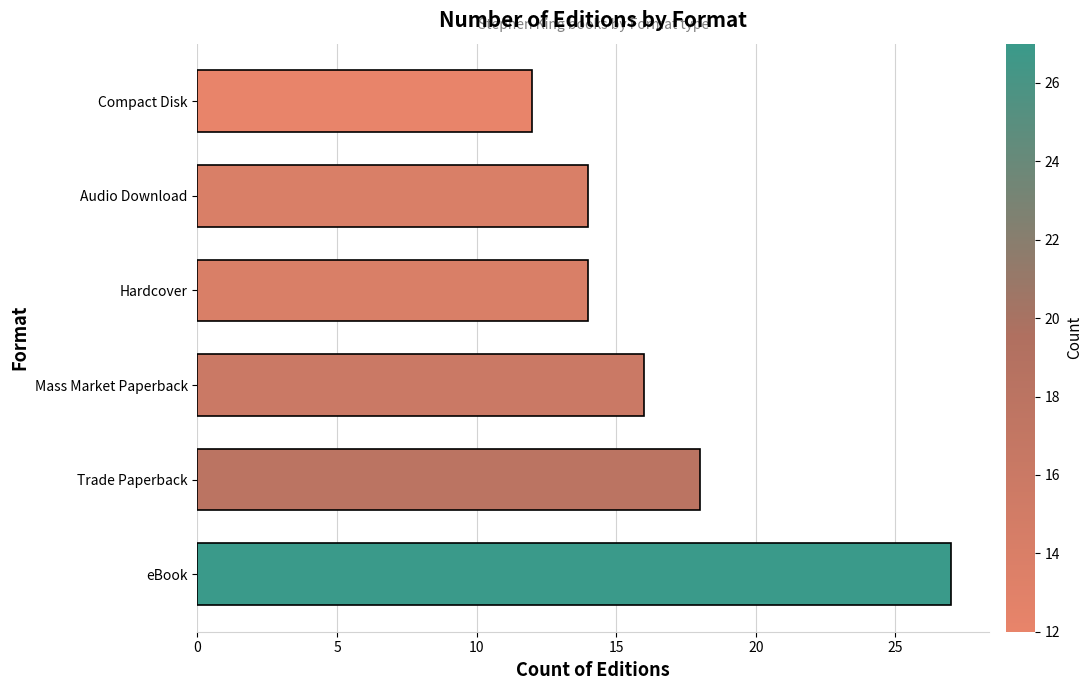

What is the change in value from Trade Paperback to Audio Download?

-4